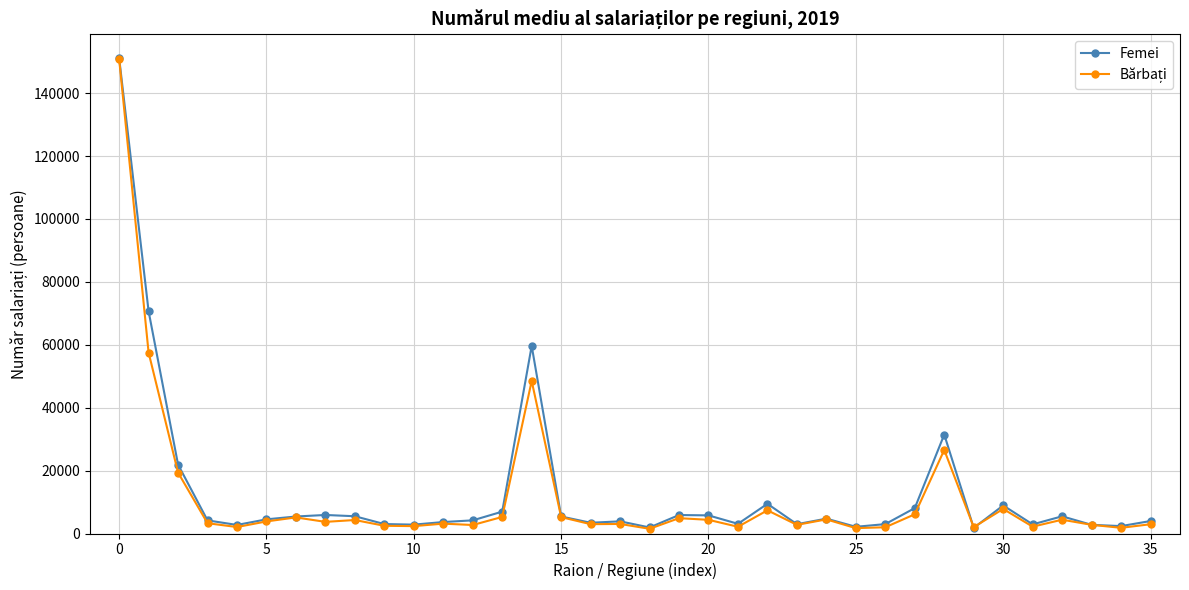

At how many categories does at least one series exceed 35915?

3